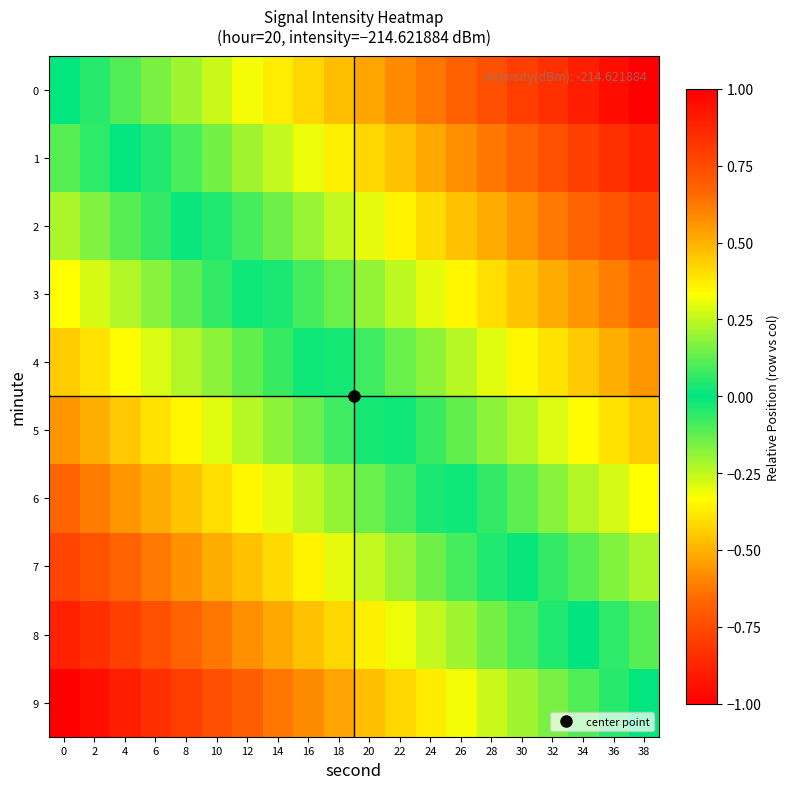

Reading right to left, extract all data points from this chart.

0: 38=-1.0	36=-0.9	34=-0.9	32=-0.8	30=-0.8	28=-0.7	26=-0.7	24=-0.6	22=-0.6	20=-0.5	18=-0.5	16=-0.4	14=-0.4	12=-0.3	10=-0.3	8=-0.2	6=-0.2	4=-0.1	2=-0.1	0=0.0
1: 38=-0.9	36=-0.8	34=-0.8	32=-0.7	30=-0.7	28=-0.6	26=-0.6	24=-0.5	22=-0.5	20=-0.4	18=-0.4	16=-0.3	14=-0.3	12=-0.2	10=-0.2	8=-0.1	6=-0.0	4=0.0	2=0.1	0=0.1
2: 38=-0.8	36=-0.7	34=-0.7	32=-0.6	30=-0.6	28=-0.5	26=-0.5	24=-0.4	22=-0.4	20=-0.3	18=-0.3	16=-0.2	14=-0.1	12=-0.1	10=-0.0	8=0.0	6=0.1	4=0.1	2=0.2	0=0.2
3: 38=-0.7	36=-0.6	34=-0.6	32=-0.5	30=-0.5	28=-0.4	26=-0.4	24=-0.3	22=-0.2	20=-0.2	18=-0.1	16=-0.1	14=-0.0	12=0.0	10=0.1	8=0.1	6=0.2	4=0.2	2=0.3	0=0.3
4: 38=-0.6	36=-0.5	34=-0.5	32=-0.4	30=-0.3	28=-0.3	26=-0.2	24=-0.2	22=-0.1	20=-0.1	18=-0.0	16=0.0	14=0.1	12=0.1	10=0.2	8=0.2	6=0.3	4=0.3	2=0.4	0=0.4
5: 38=-0.4	36=-0.4	34=-0.3	32=-0.3	30=-0.2	28=-0.2	26=-0.1	24=-0.1	22=-0.0	20=0.0	18=0.1	16=0.1	14=0.2	12=0.2	10=0.3	8=0.3	6=0.4	4=0.5	2=0.5	0=0.6
6: 38=-0.3	36=-0.3	34=-0.2	32=-0.2	30=-0.1	28=-0.1	26=-0.0	24=0.0	22=0.1	20=0.1	18=0.2	16=0.2	14=0.3	12=0.4	10=0.4	8=0.5	6=0.5	4=0.6	2=0.6	0=0.7
7: 38=-0.2	36=-0.2	34=-0.1	32=-0.1	30=-0.0	28=0.0	26=0.1	24=0.1	22=0.2	20=0.3	18=0.3	16=0.4	14=0.4	12=0.5	10=0.5	8=0.6	6=0.6	4=0.7	2=0.7	0=0.8
8: 38=-0.1	36=-0.1	34=-0.0	32=0.0	30=0.1	28=0.2	26=0.2	24=0.3	22=0.3	20=0.4	18=0.4	16=0.5	14=0.5	12=0.6	10=0.6	8=0.7	6=0.7	4=0.8	2=0.8	0=0.9
9: 38=0.0	36=0.1	34=0.1	32=0.2	30=0.2	28=0.3	26=0.3	24=0.4	22=0.4	20=0.5	18=0.5	16=0.6	14=0.6	12=0.7	10=0.7	8=0.8	6=0.8	4=0.9	2=0.9	0=1.0